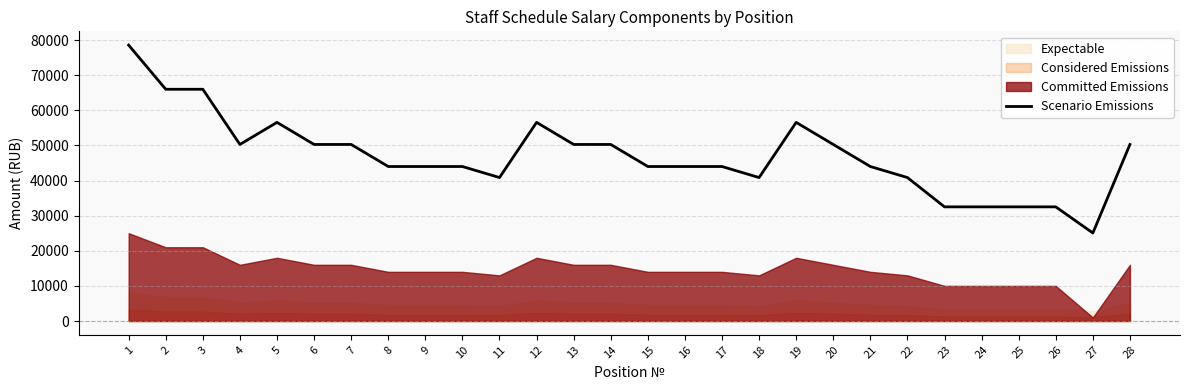

How many points are higher than both their immediate neighbors (excluding endpoints)?

3